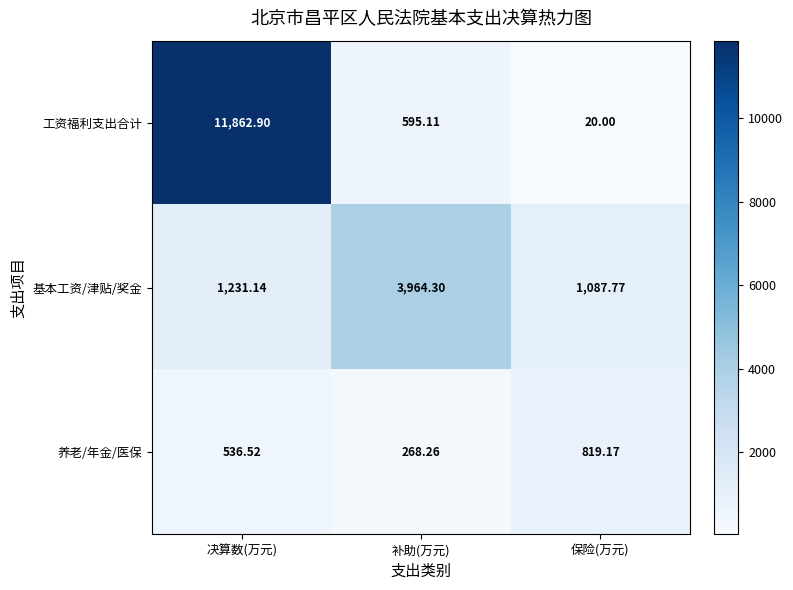

List the series in order of their peak value, lowest first.

养老/年金/医保, 基本工资/津贴/奖金, 工资福利支出合计